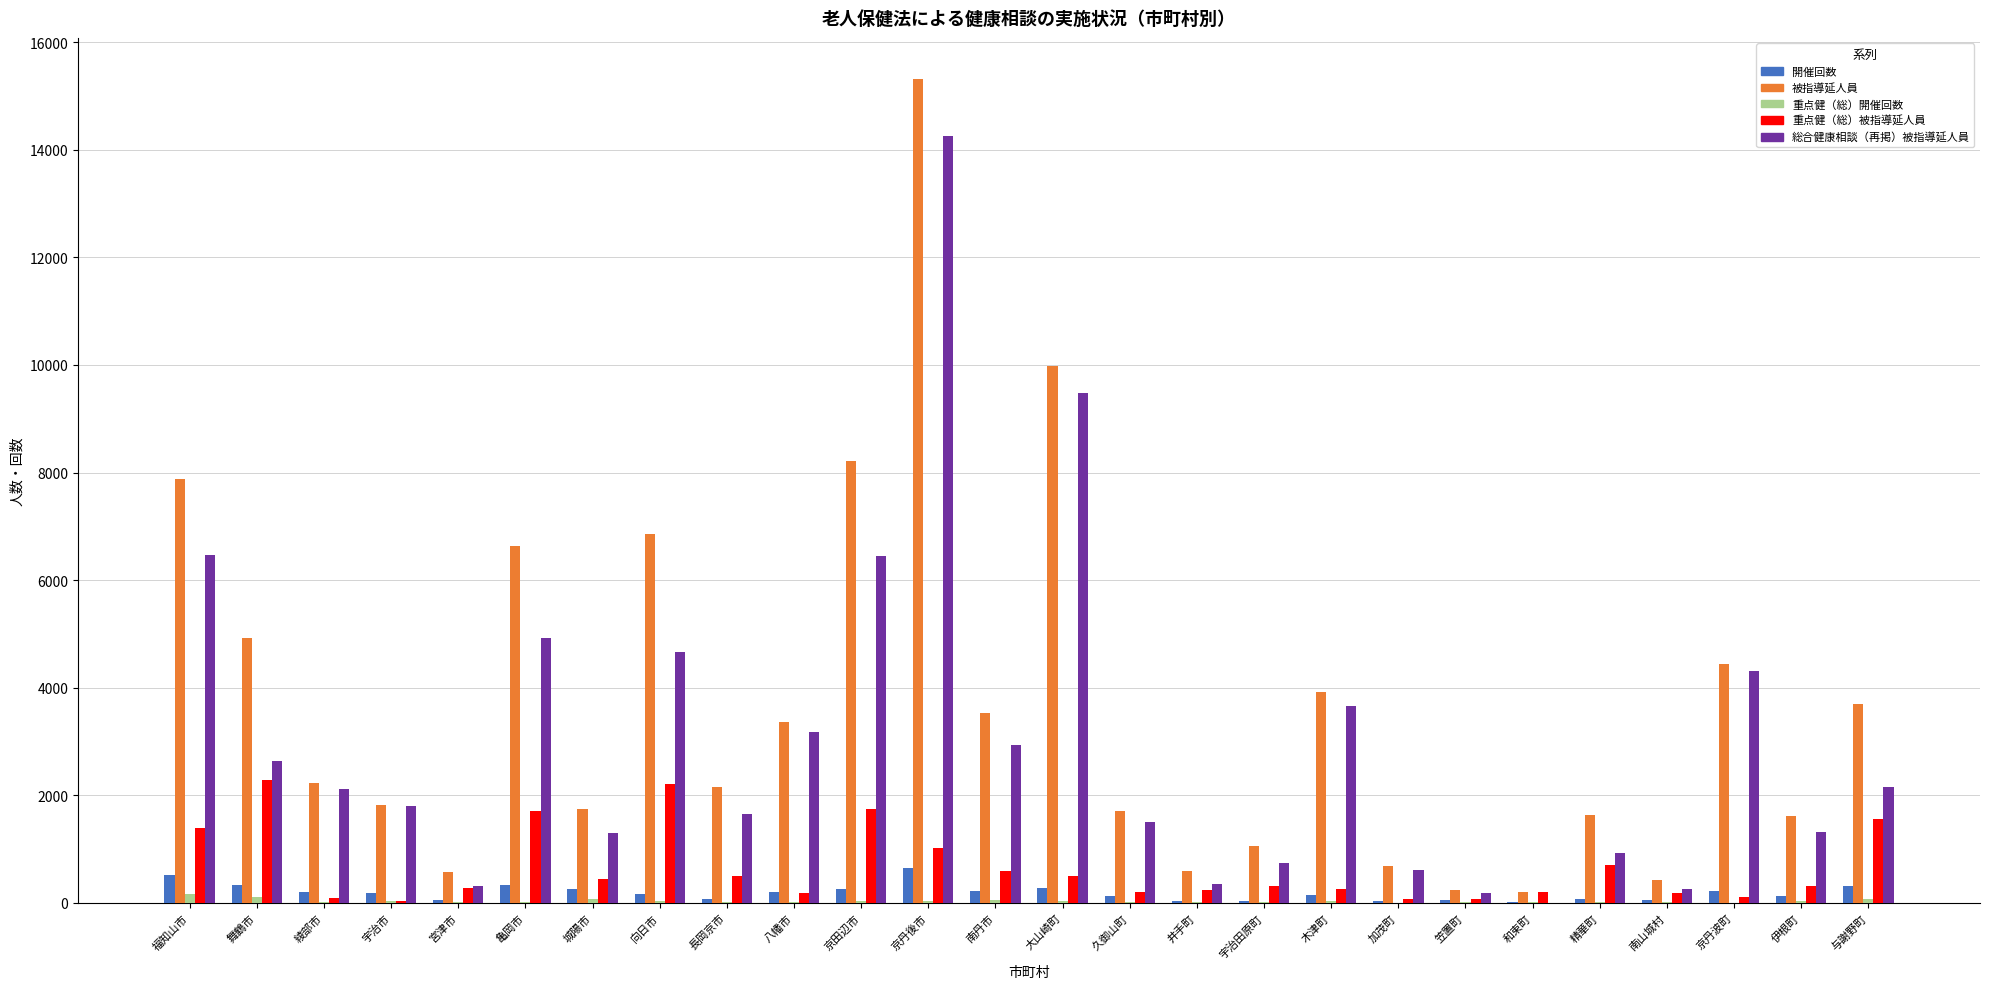

What value does the 総合健康相談（再掲）被指導延人員 series have at 京丹後市, to the nearest 100?

14200